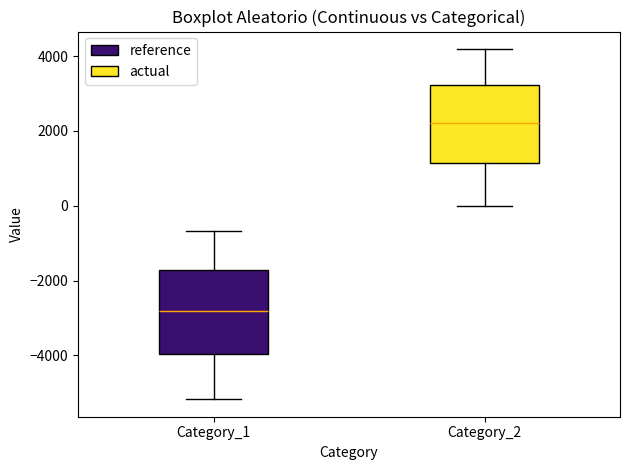

Reading left to right, read every box against the y-axis: the position of its median line, the range the box covers, and the ends of its whiskers. The values are not printed on the chart, so give them approximately, as read against the axis.

Category_1: median -2800, box -4000 to -1800, whiskers -5200 to -600
Category_2: median 2200, box 1200 to 3200, whiskers 0 to 4200